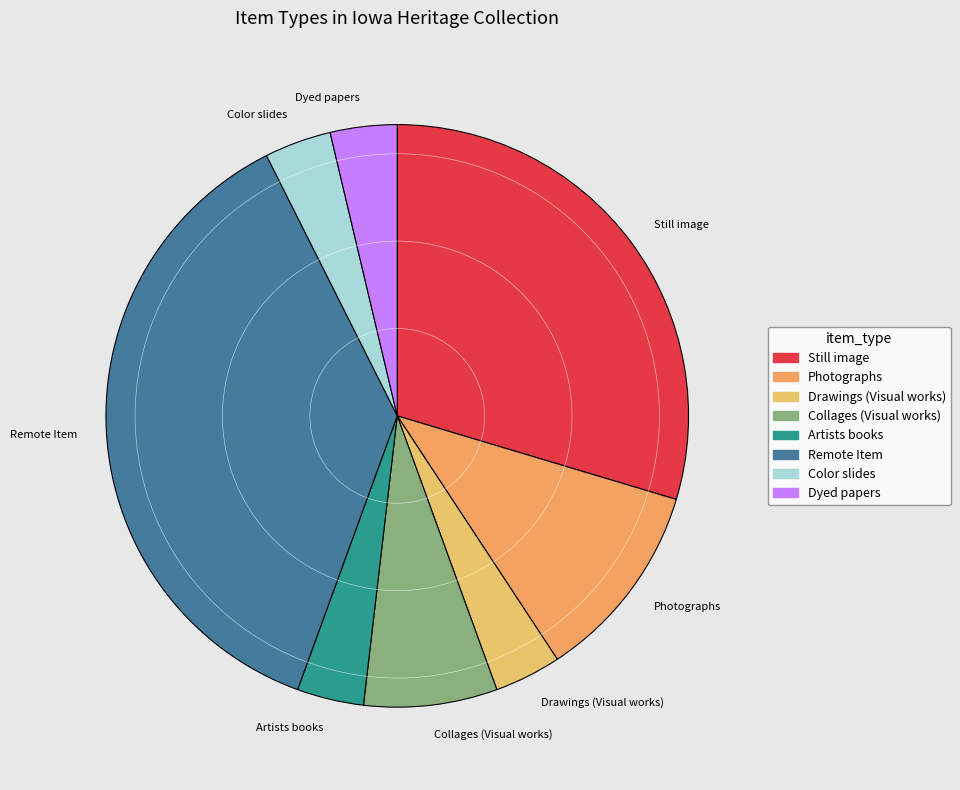

Is there any slice that represents more than half of the pie?

No